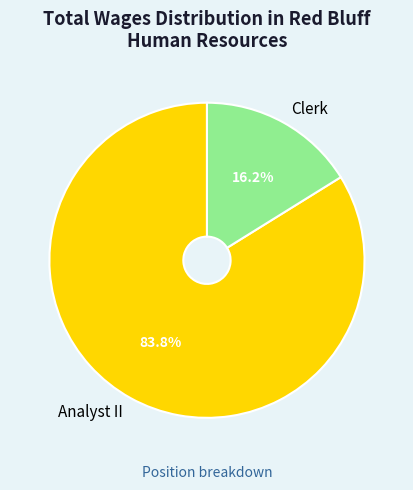

What portion of the pie excludes Clerk?

83.8%